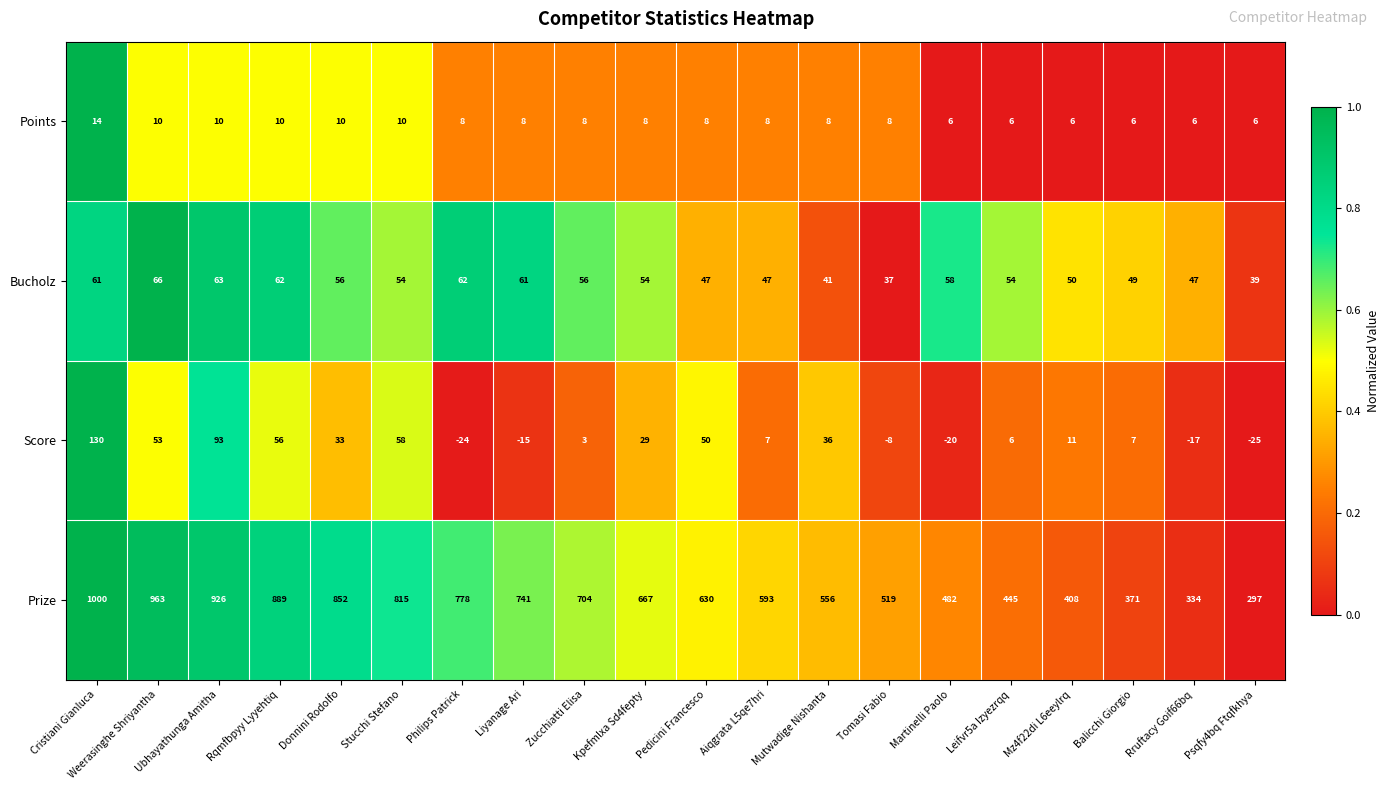

Which series has the largest total across all categories?

Prize